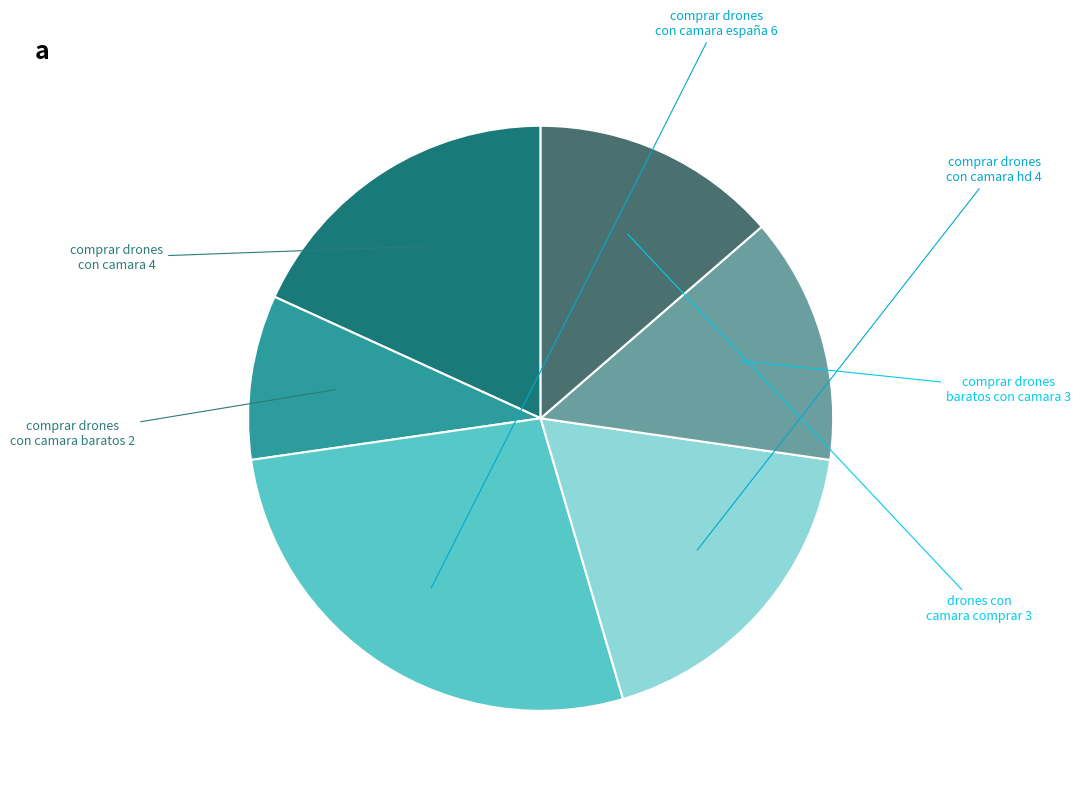

Which slice is the smallest?

comprar drones con camara baratos